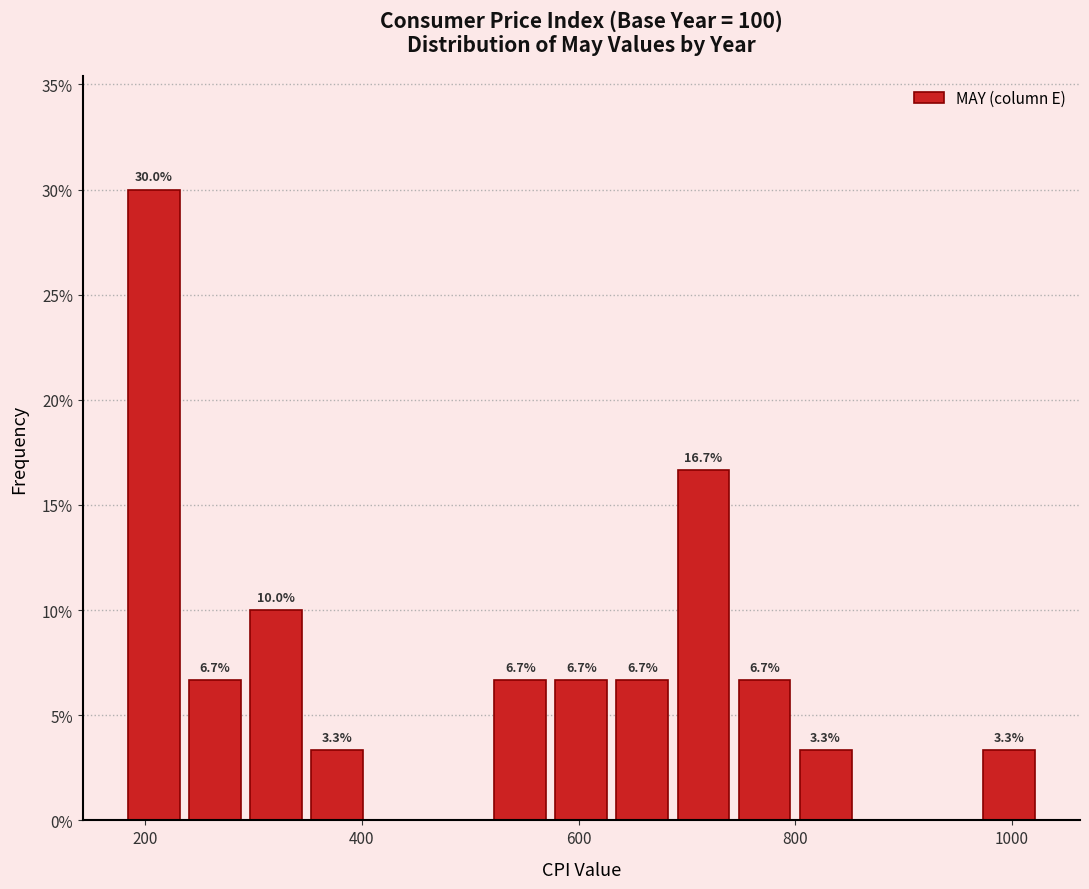

Around what value on the x-axis is the tallest bar? Give the approximate position of its centre, as read against the axis.

200